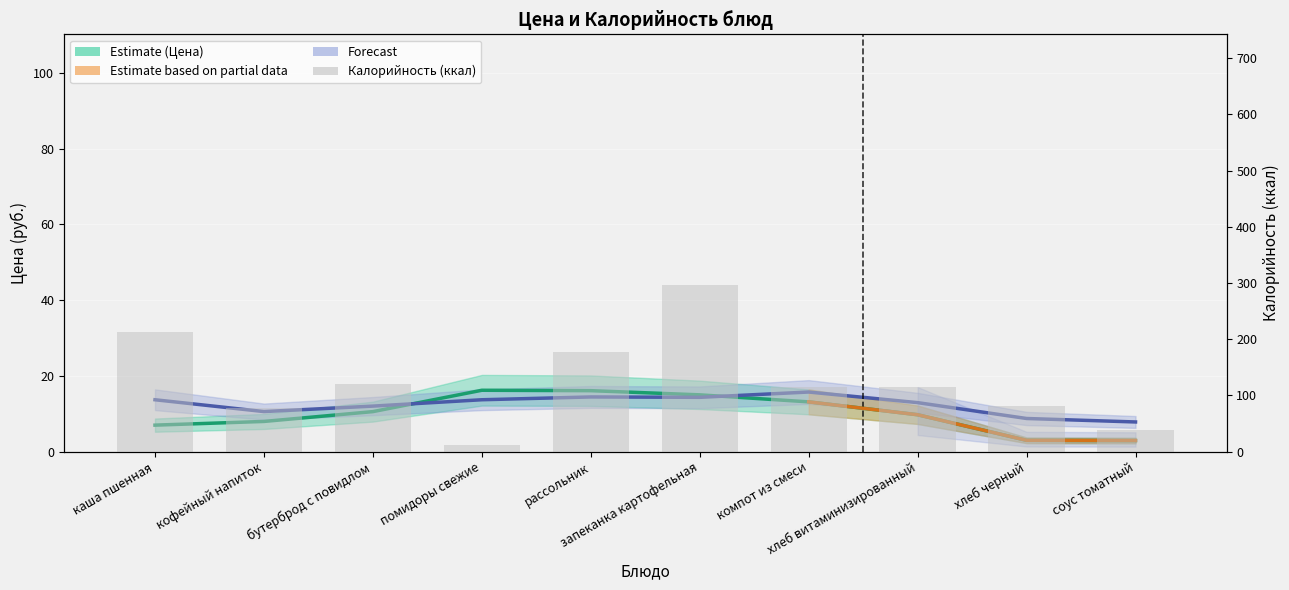

At which category does the chart reach its peak across all series?

запеканка картофельная